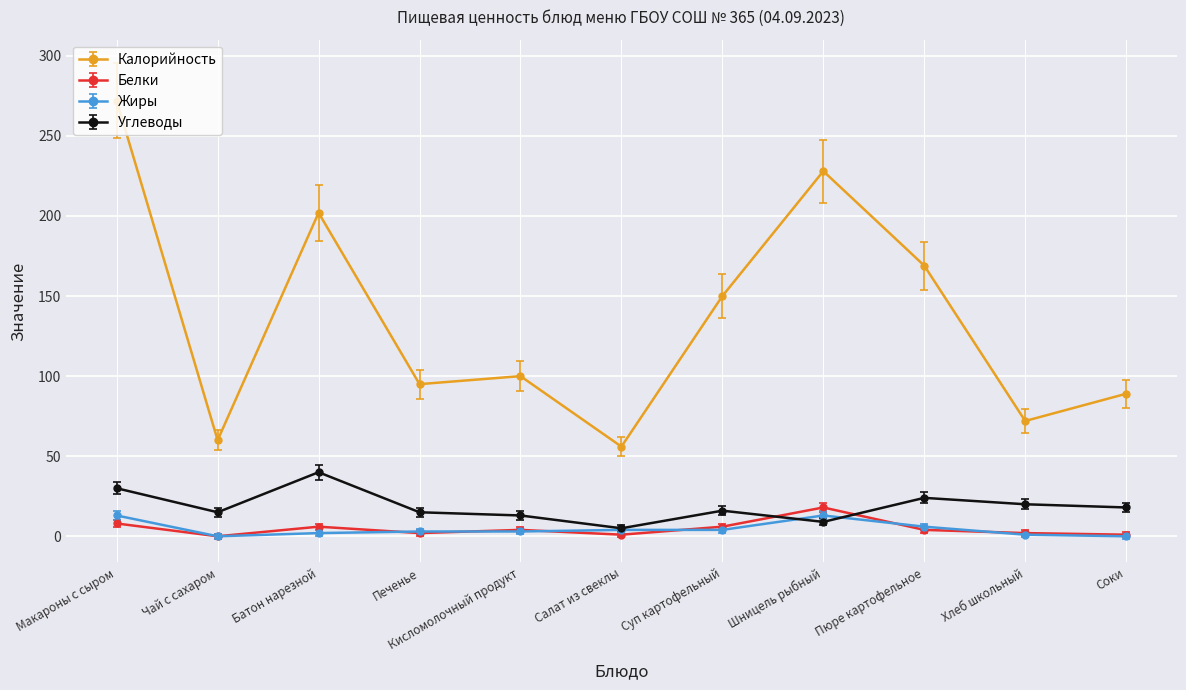

Which series has the largest range (max minus min)?

Калорийность